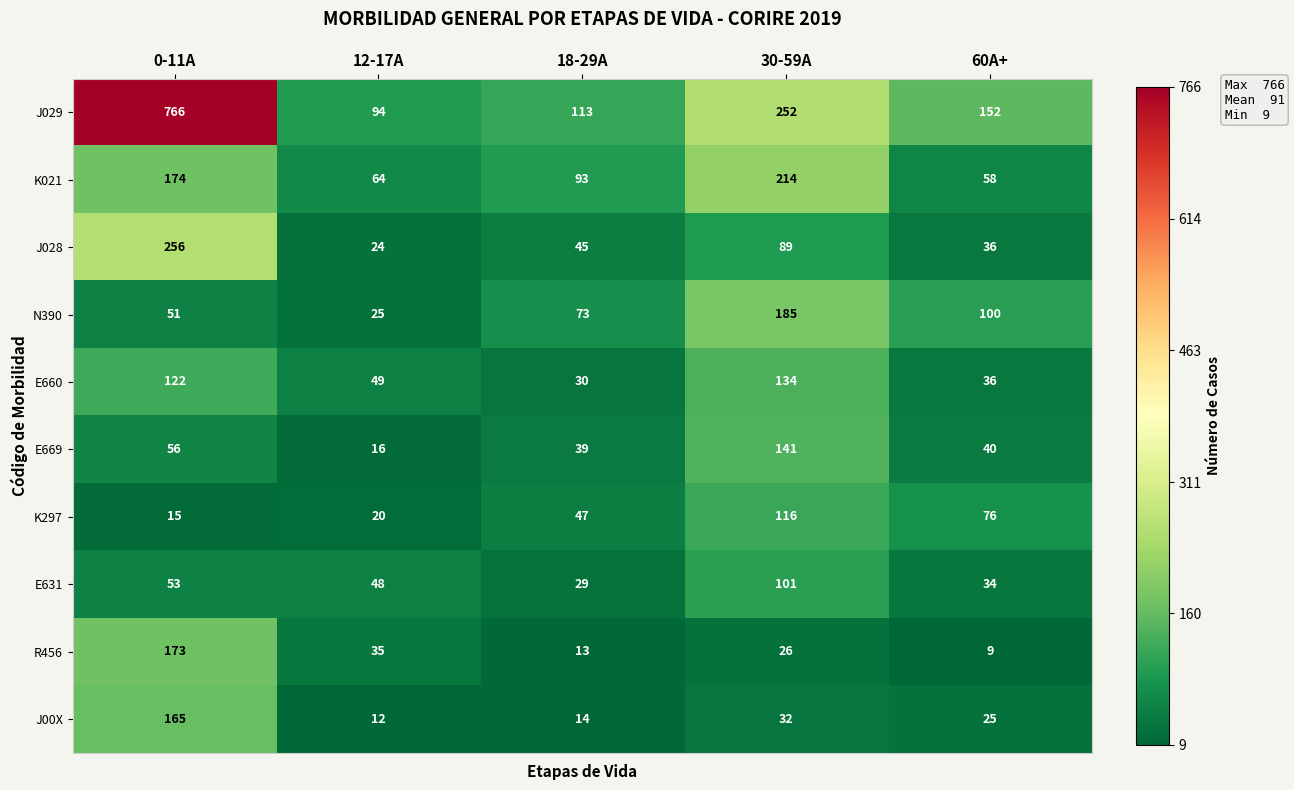

The value of J00X at 60A+ is 25. True or false?

True